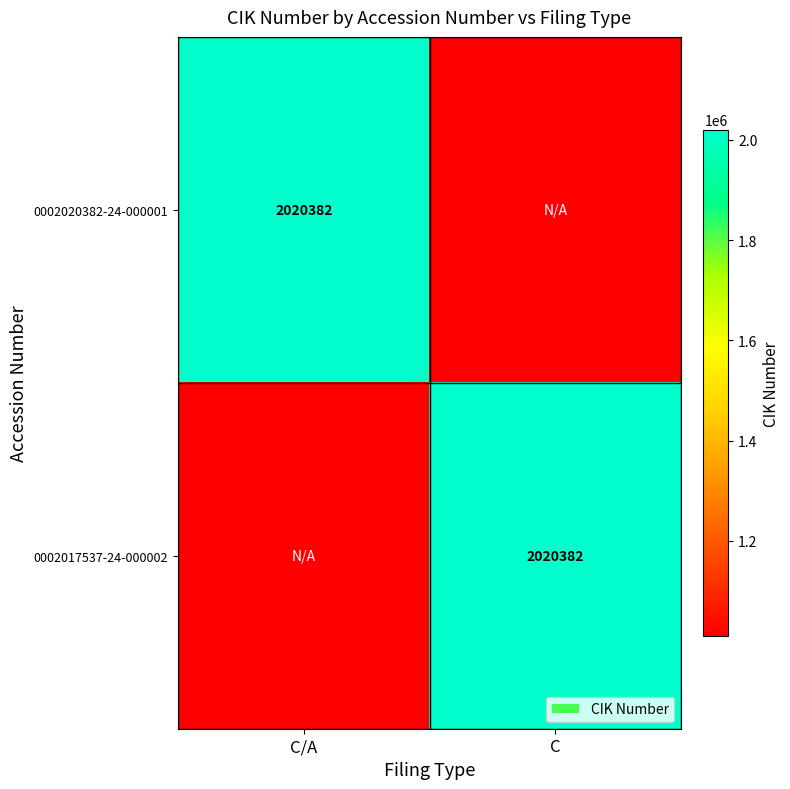

True or false: 0002017537-24-000002 has a value of 2020382 at C.

True